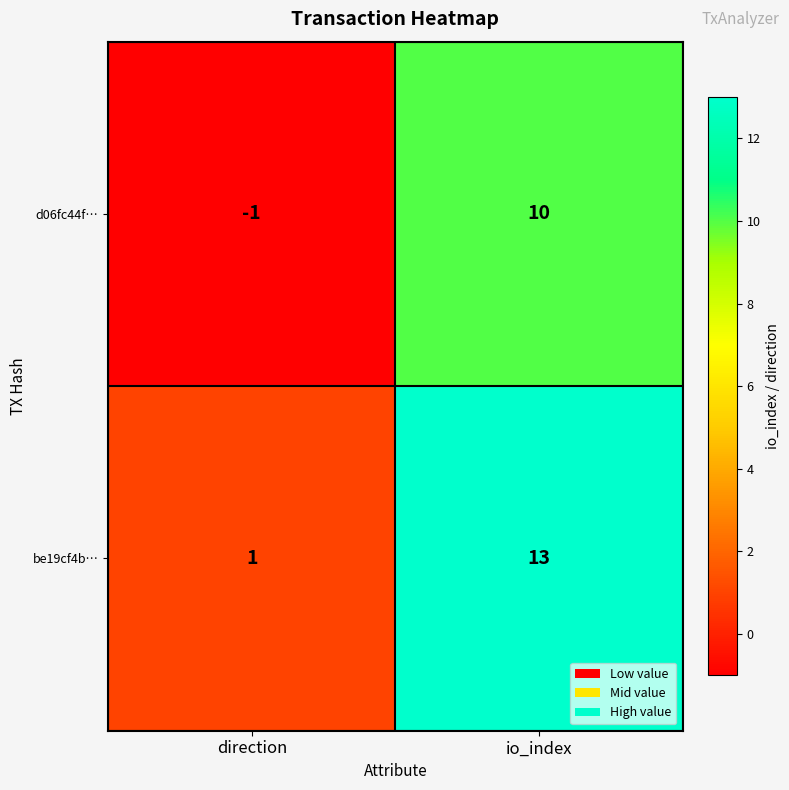

How many categories are shown in the chart?

2